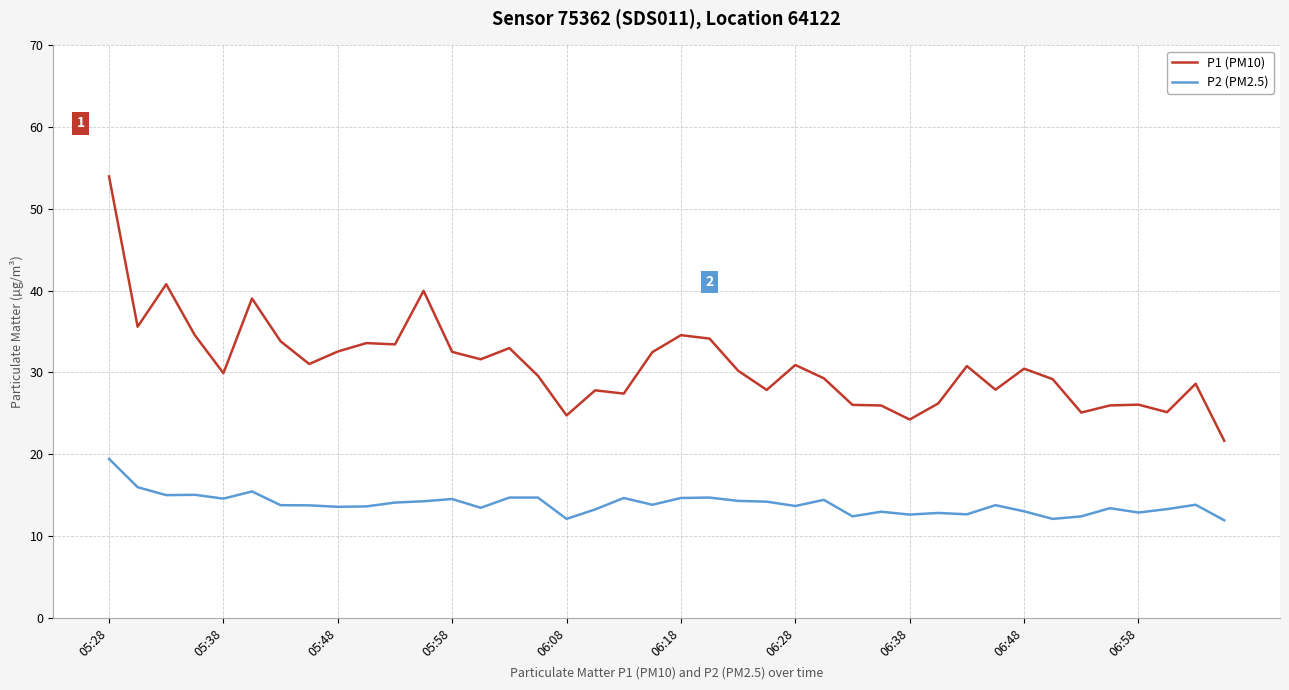

What is the lowest value of the P2 (PM2.5) series?

11.9